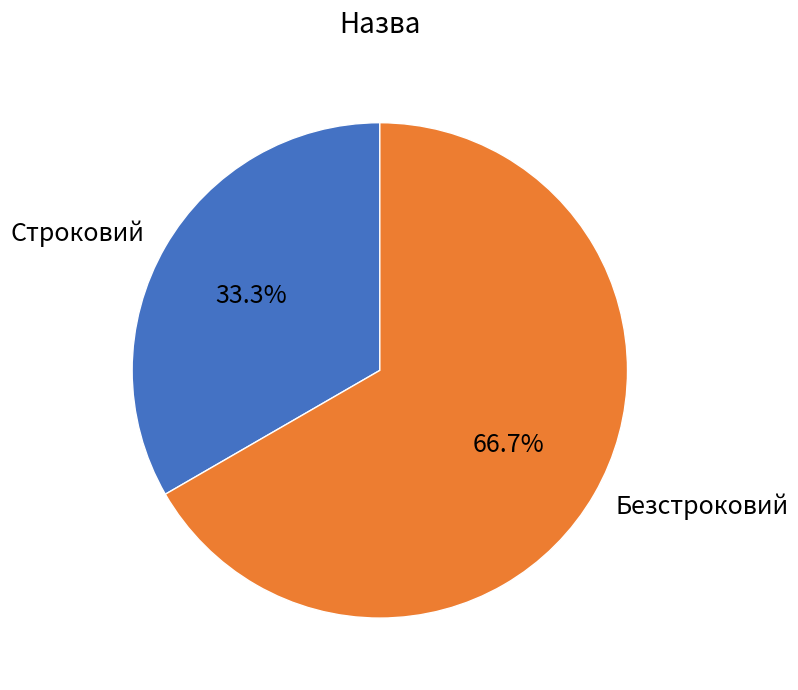

True or false: Безстроковий accounts for 75% of the total.

False